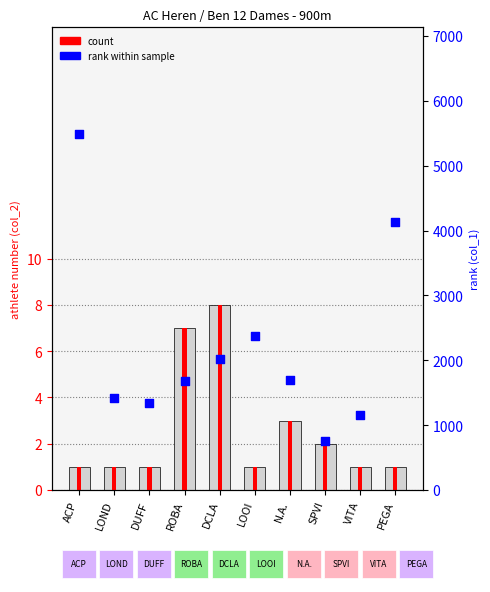

At how many categories does at least one series exceed 3430?

2